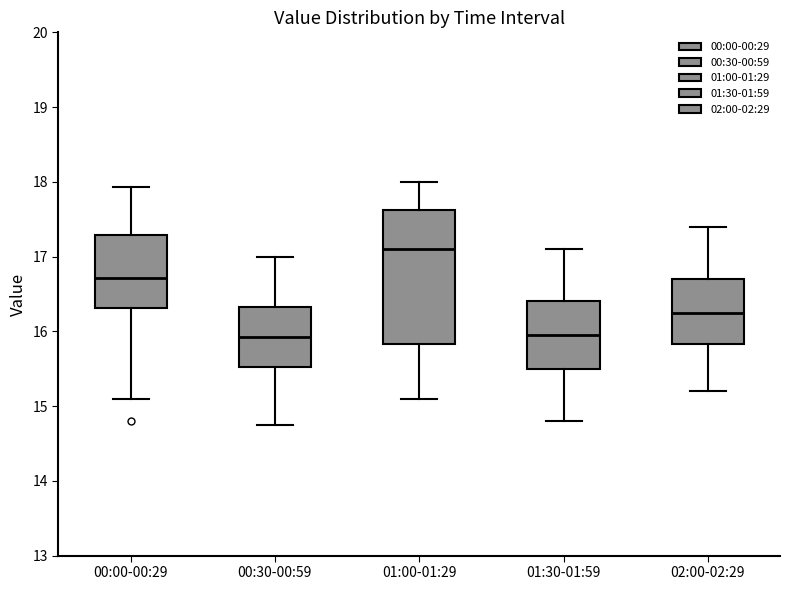

Where is the lower edge of the box for 00:00-00:29 on the y-axis? The values are not printed on the chart, so give them approximately, as read against the axis.

16.3